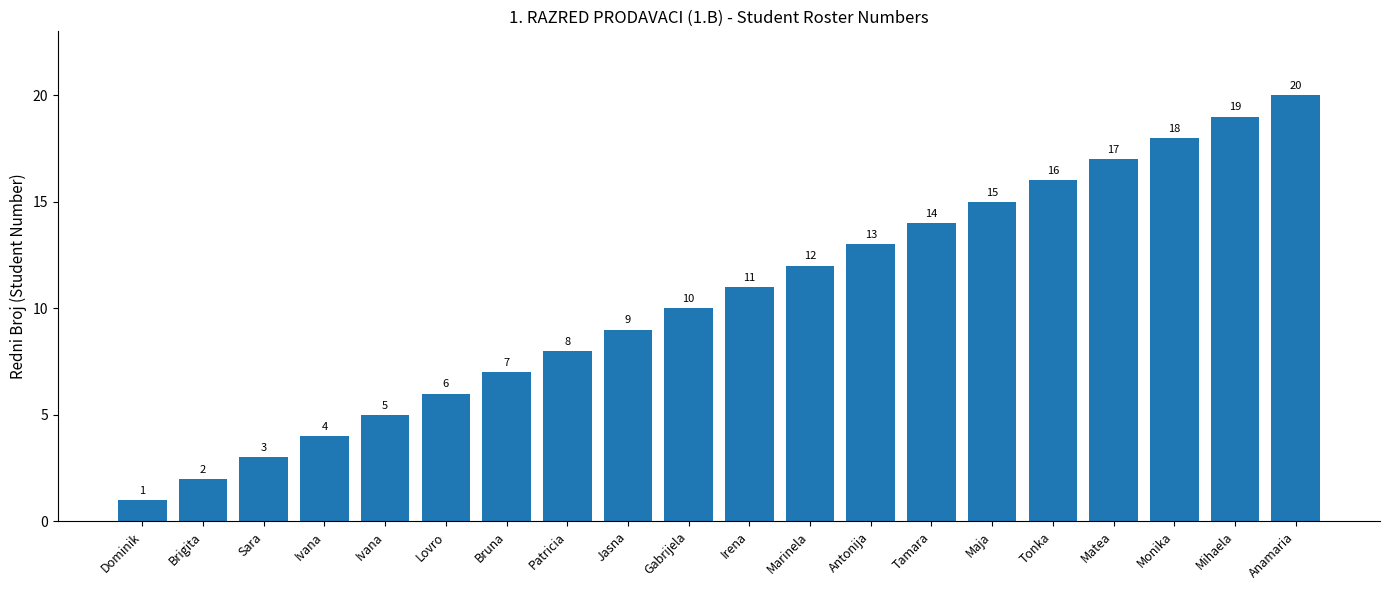

True or false: the data shows 2 at Dominik.

False